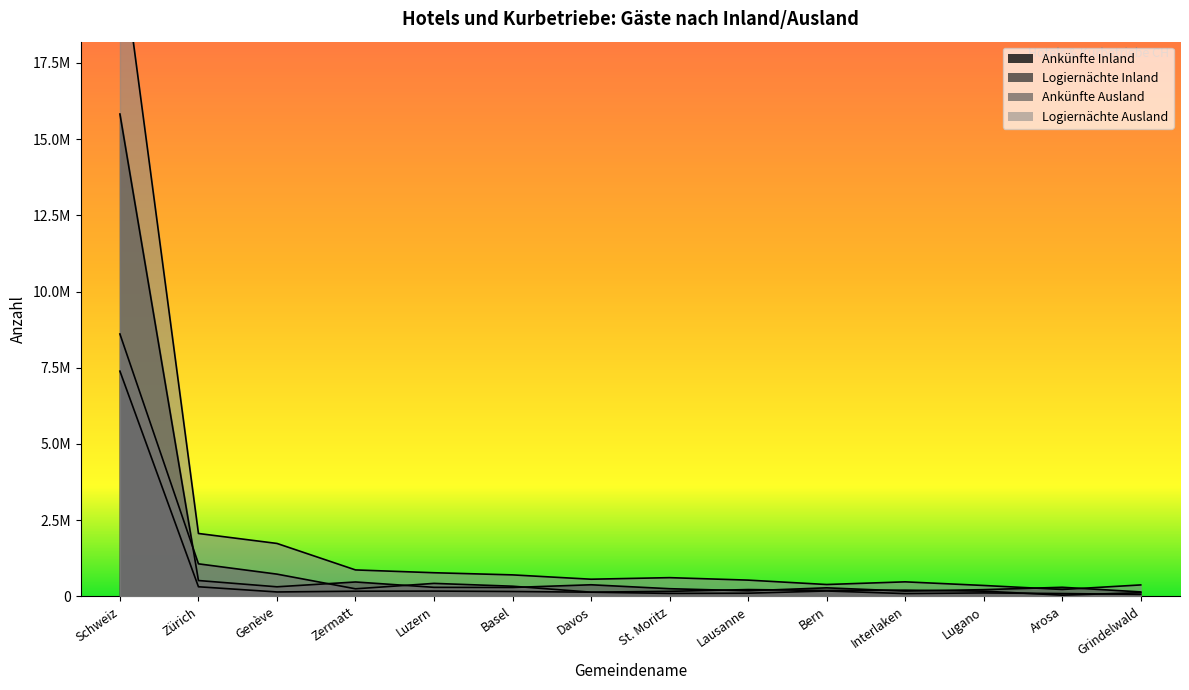

What is the value of the Logiernächte Ausland point at the 11th from the left?

475900